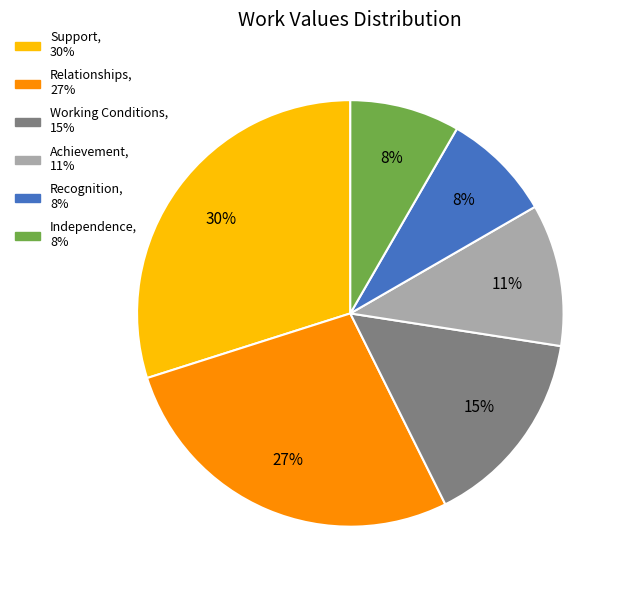

Count the number of slices in the pie.

6